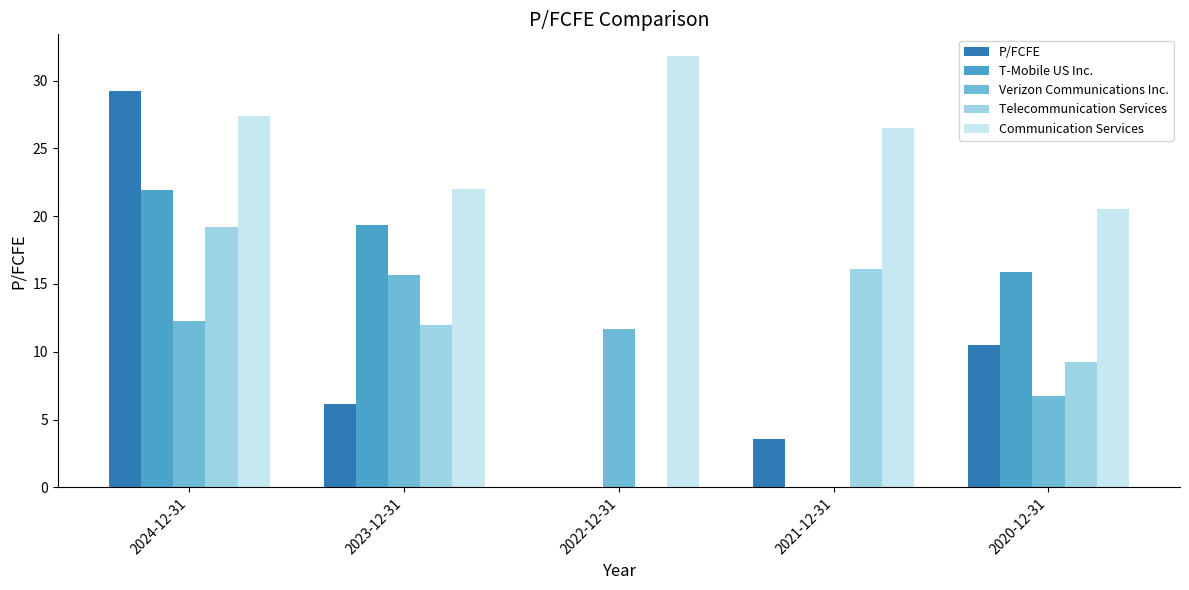

What are all the series names shown in the legend?

P/FCFE, T-Mobile US Inc., Verizon Communications Inc., Telecommunication Services, Communication Services